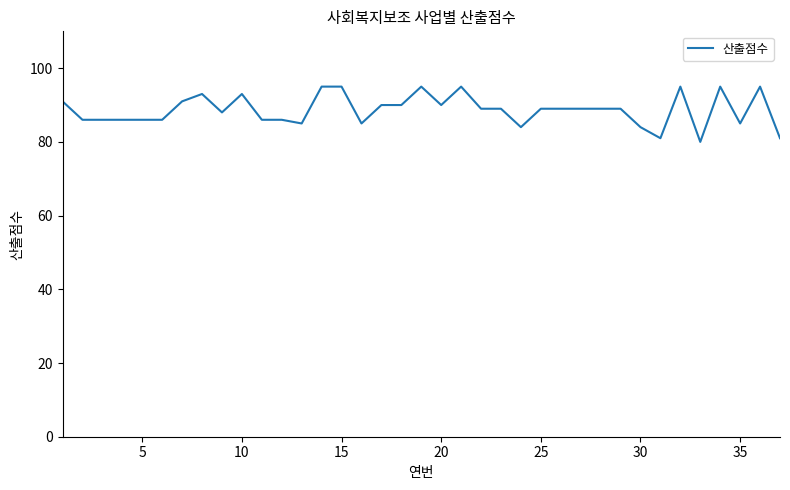

What is the maximum value shown in the chart?

95